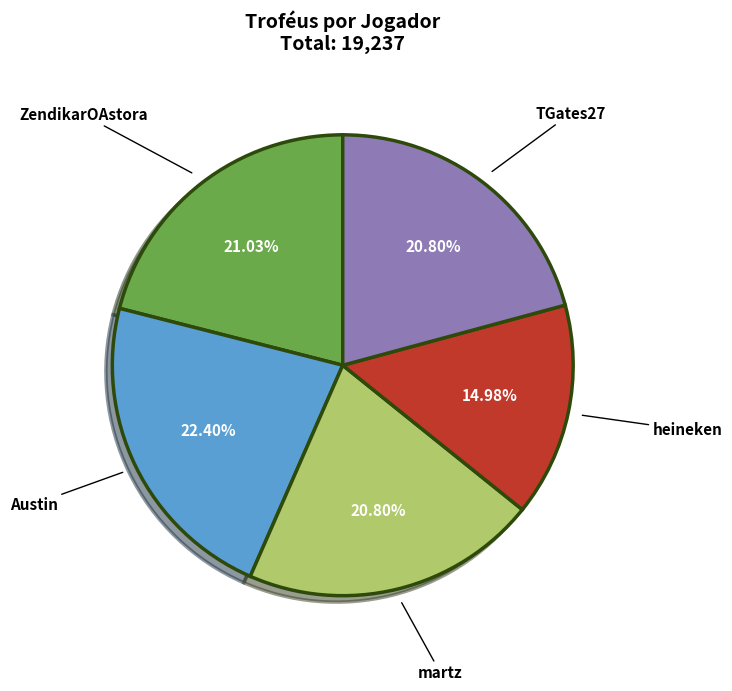

Approximately how many times larger is the value at martz compared to heineken?

1.4